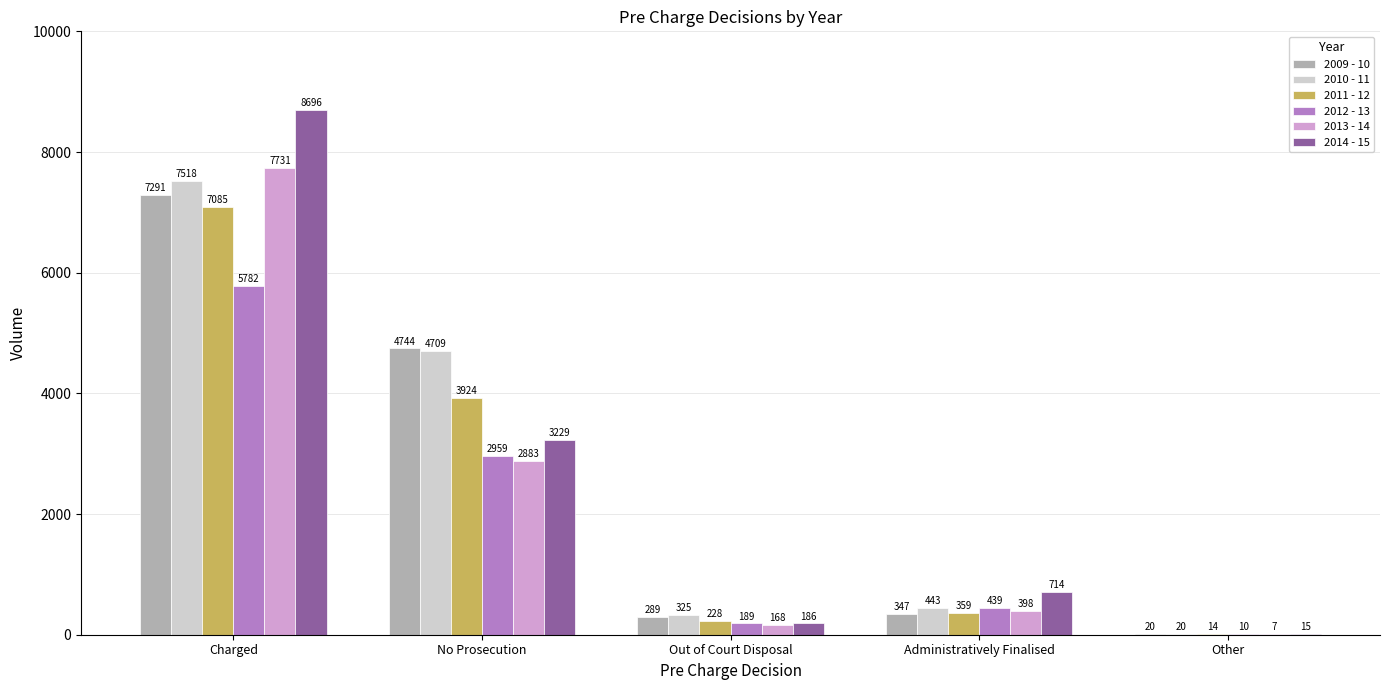

Which series has the largest total across all categories?

2010 - 11